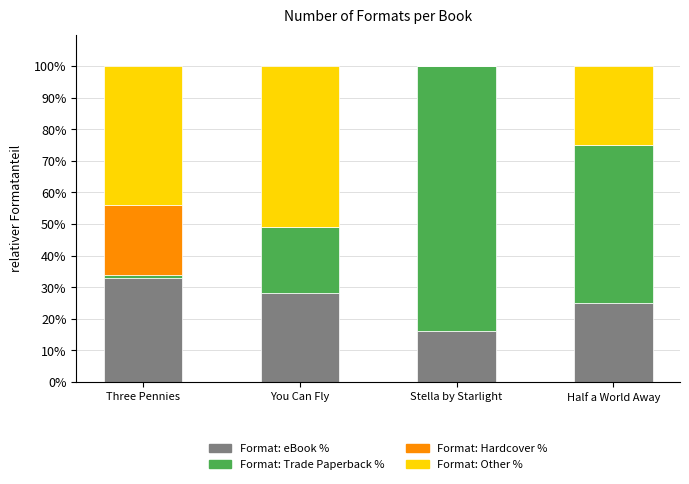

Are the bars horizontal?

No